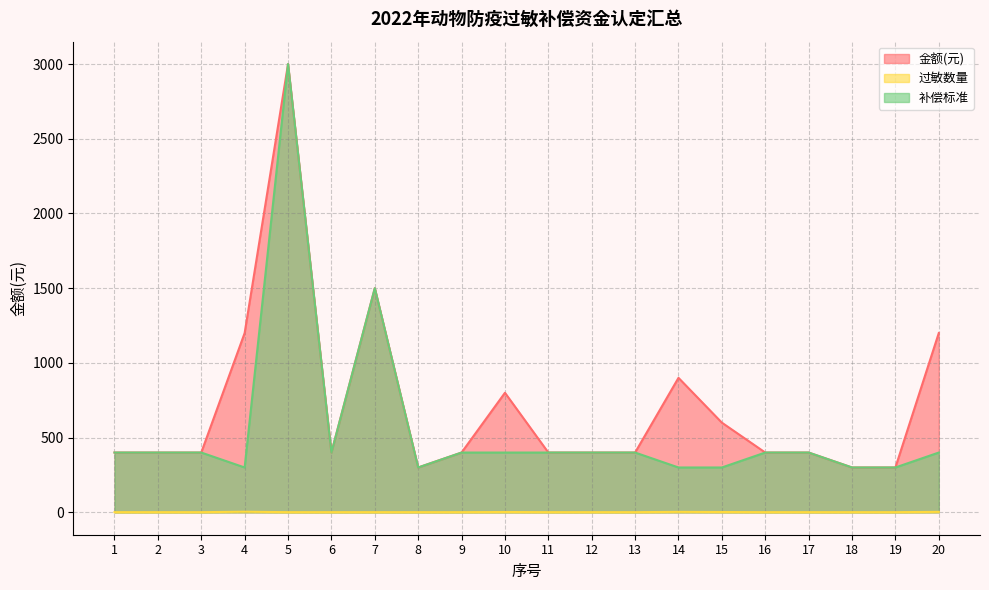

The 补偿标准 series shows 221 at 20. True or false?

False